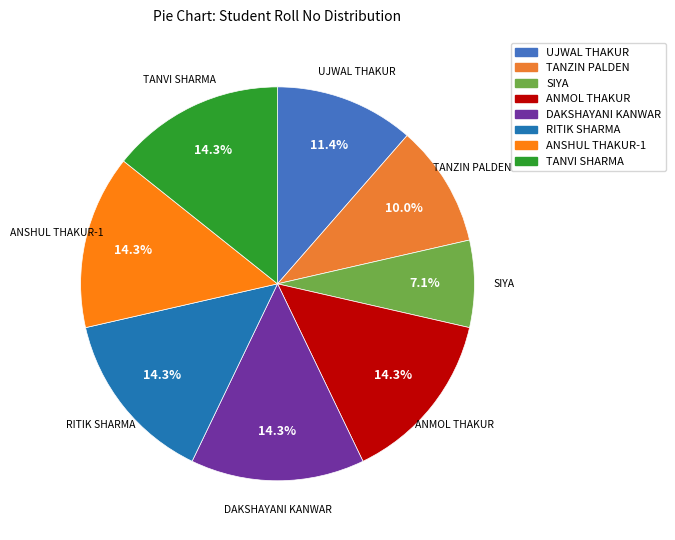

Which category has the smallest portion of the pie?

SIYA